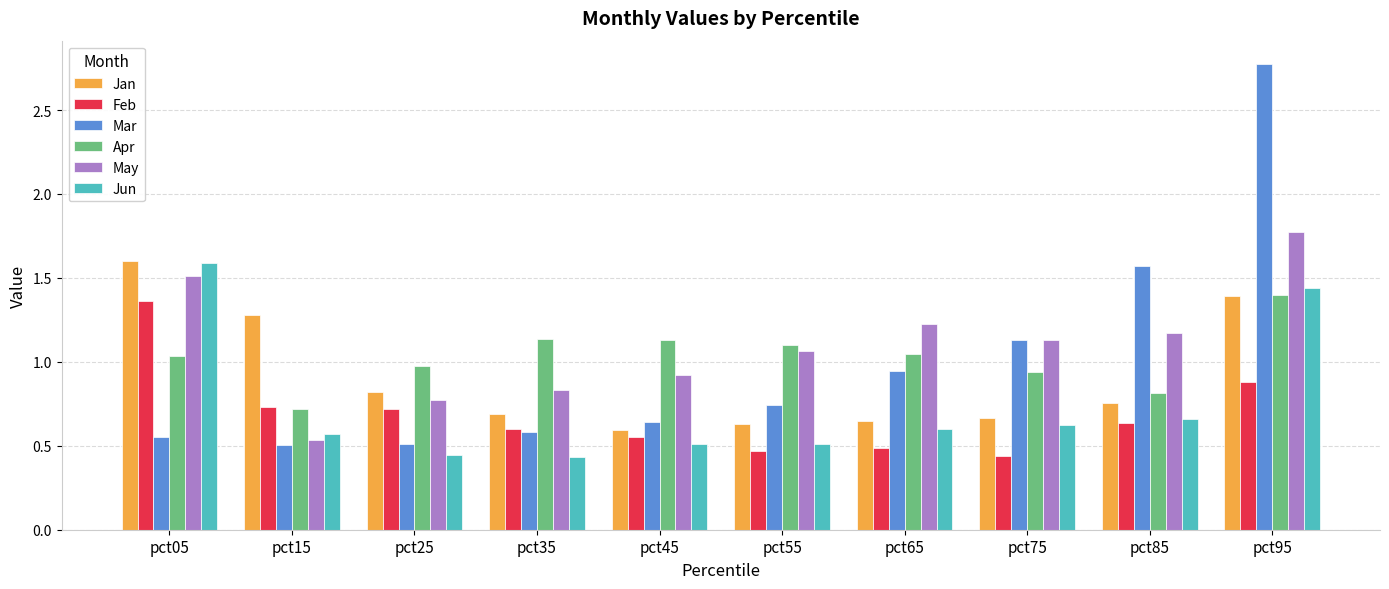

What is the sum of all Feb values?

6.9